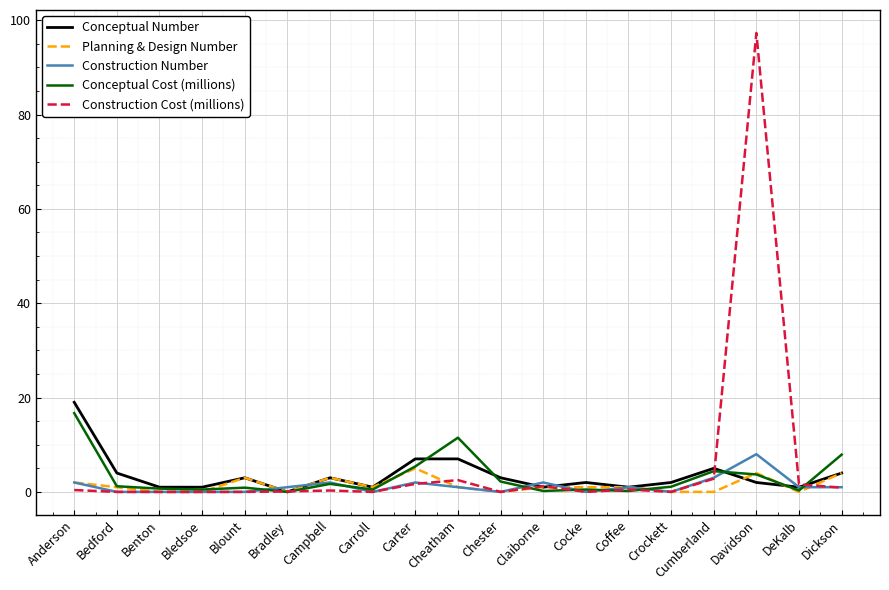

What is the greatest value displayed?

97.3